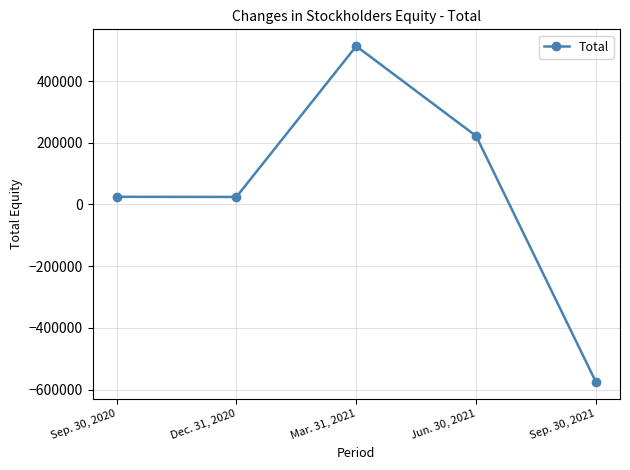

The value at Dec. 31, 2020 is 24373. True or false?

True